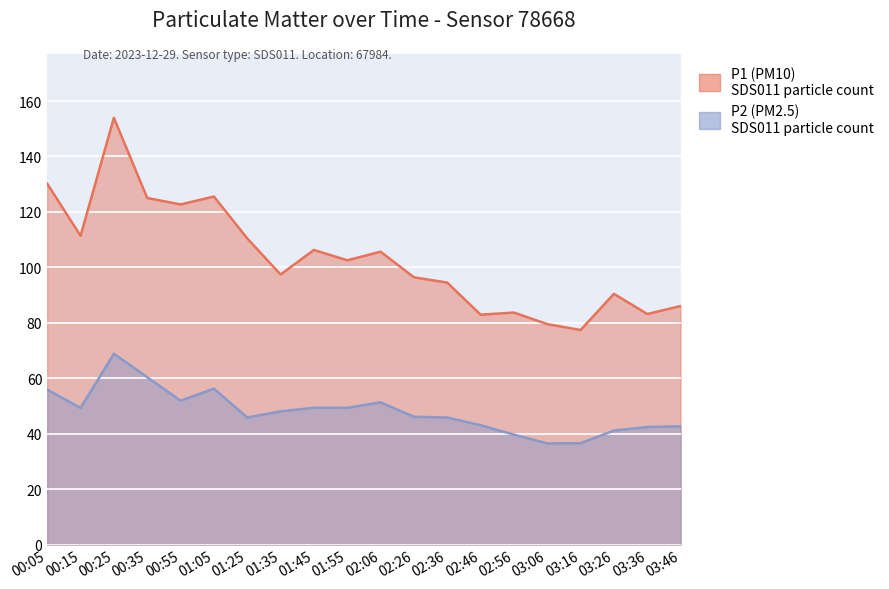

What is the value of the P1 point at the 19th from the left?

83.2